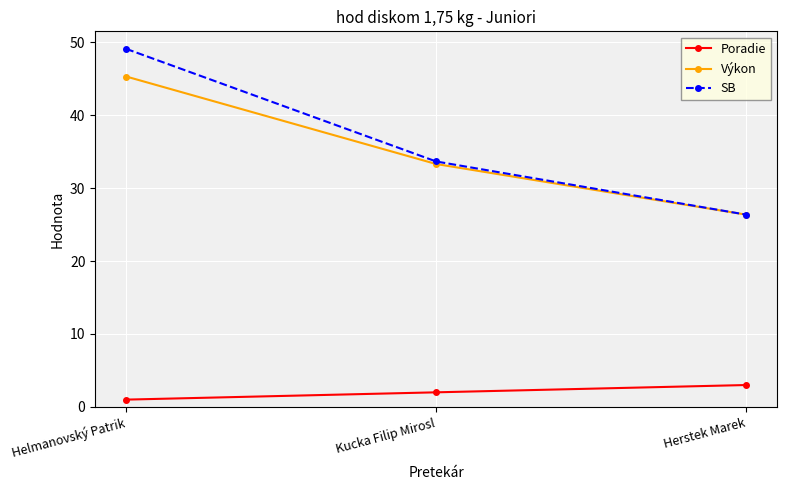

Which label corresponds to the largest value in the chart?

Helmanovský Patrik